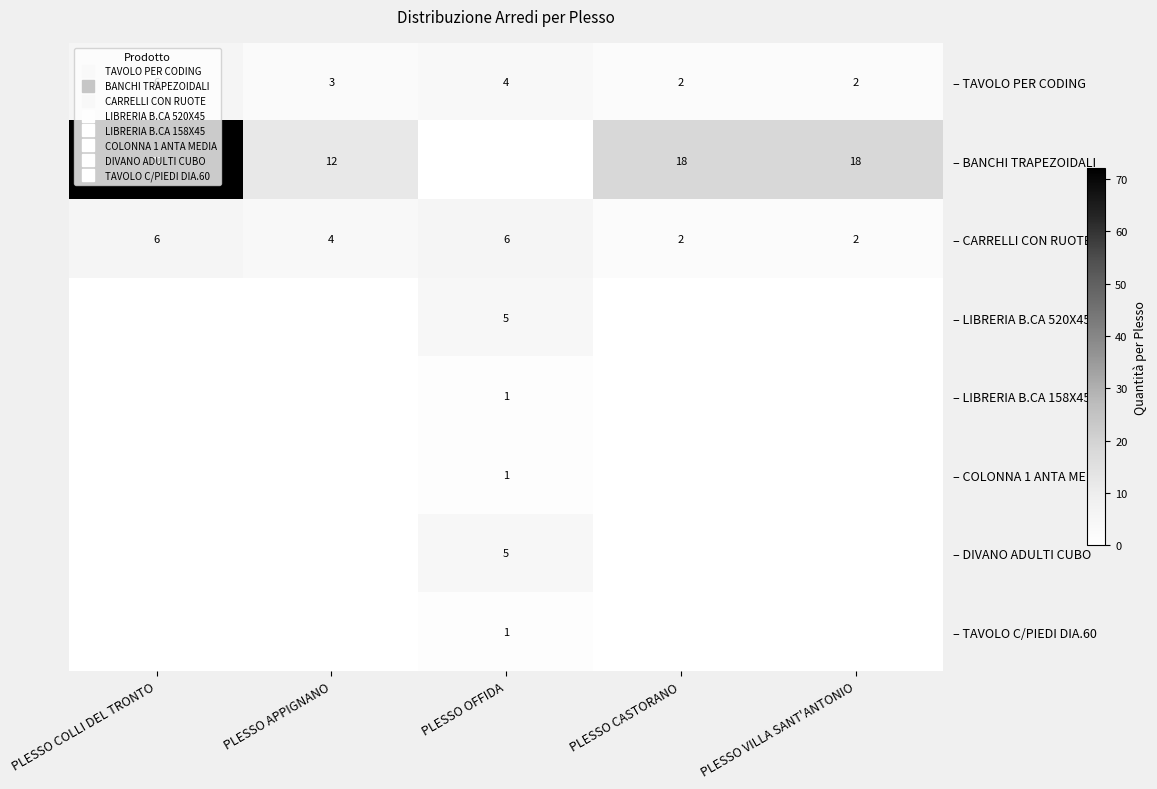

How many values in the – TAVOLO PER CODING series exceed 3?

2